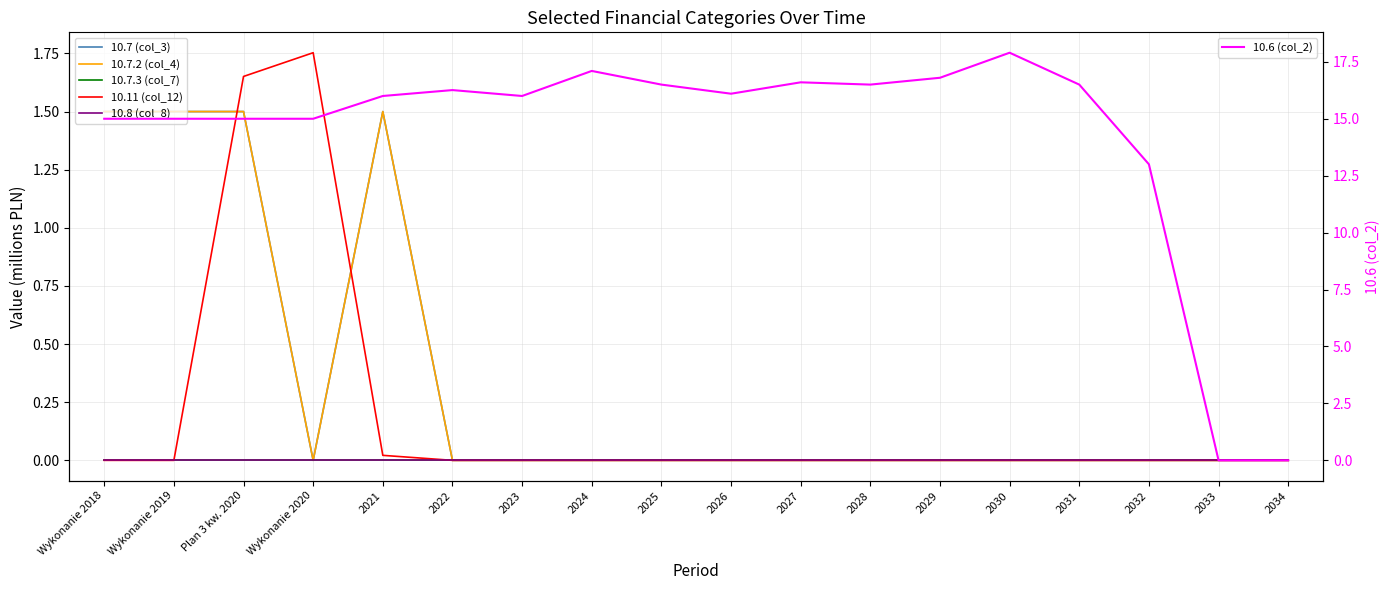

What is the average value of the 10.7.2 (col_4) series?

0.3